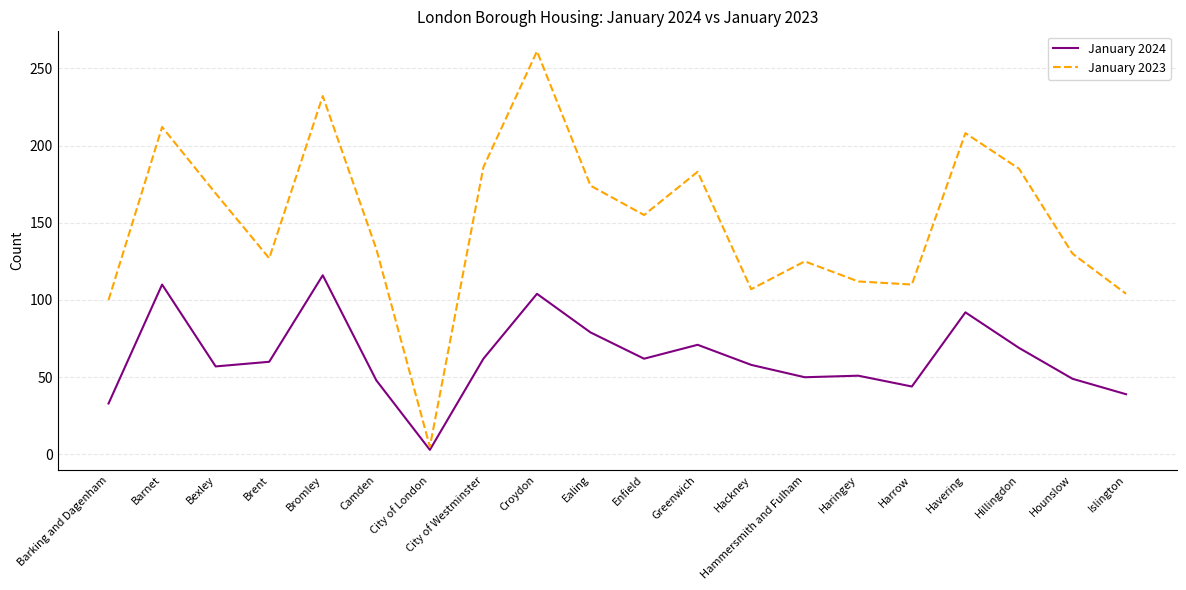

What position from the left is Camden?

6